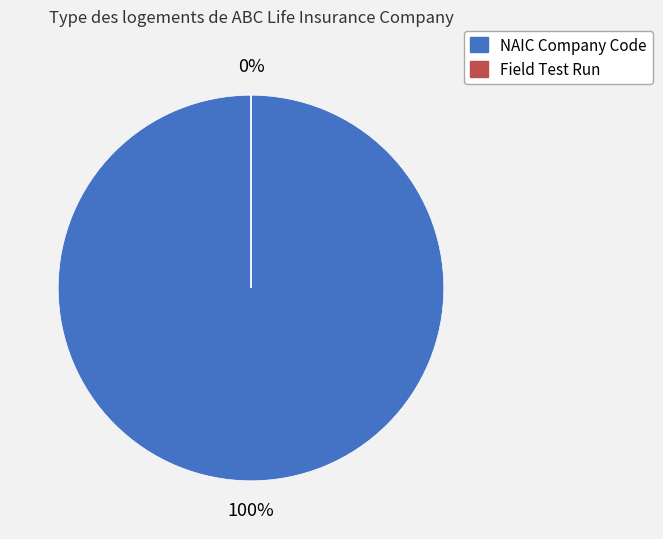

Rank the categories by value from lowest to highest.

Field Test Run, NAIC Company Code